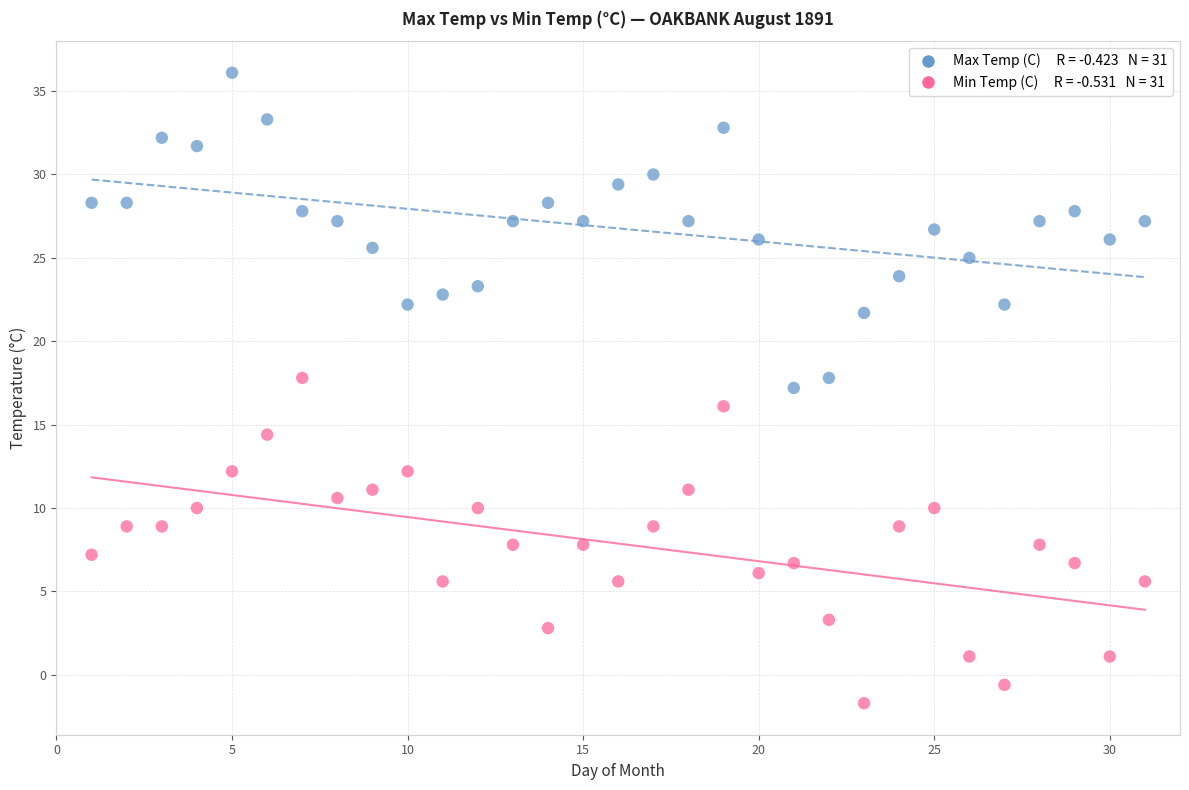

Across all data points, what is the range of Y values (max minus min)?

37.8